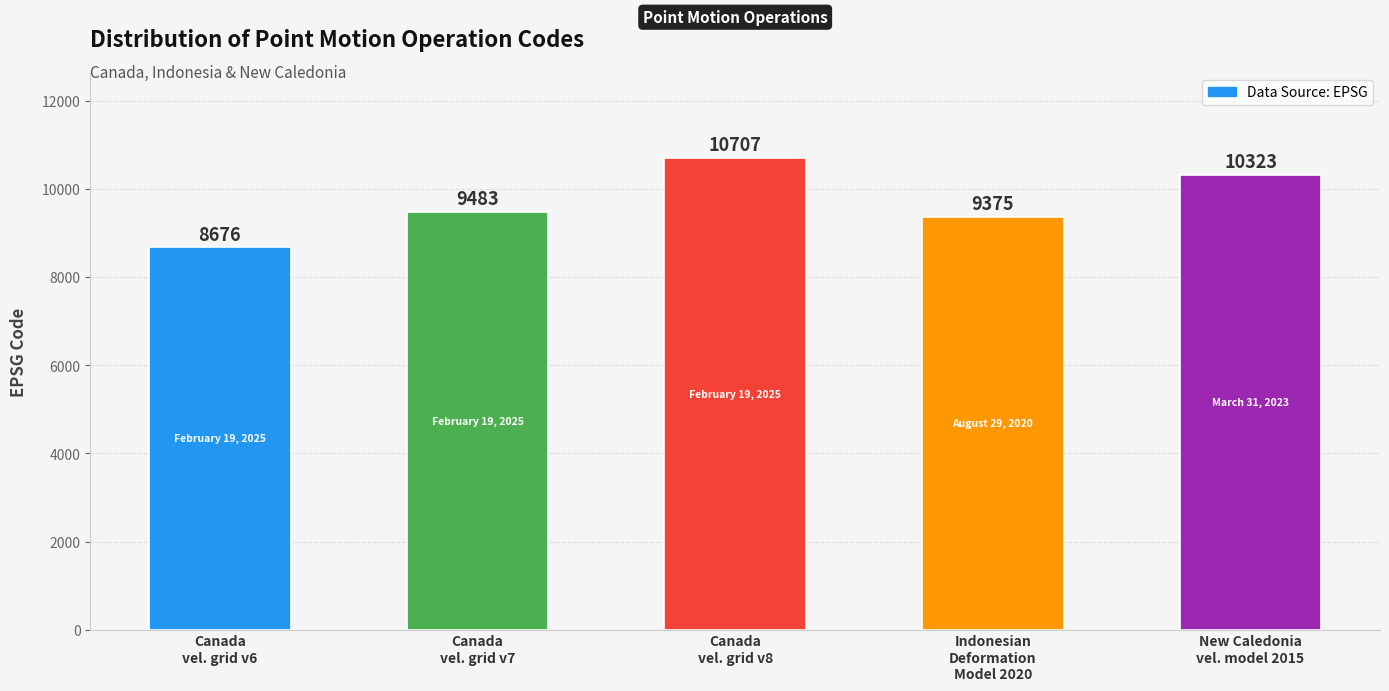

Which has a higher value, New Caledonia
vel. model 2015 or Canada
vel. grid v6?

New Caledonia
vel. model 2015